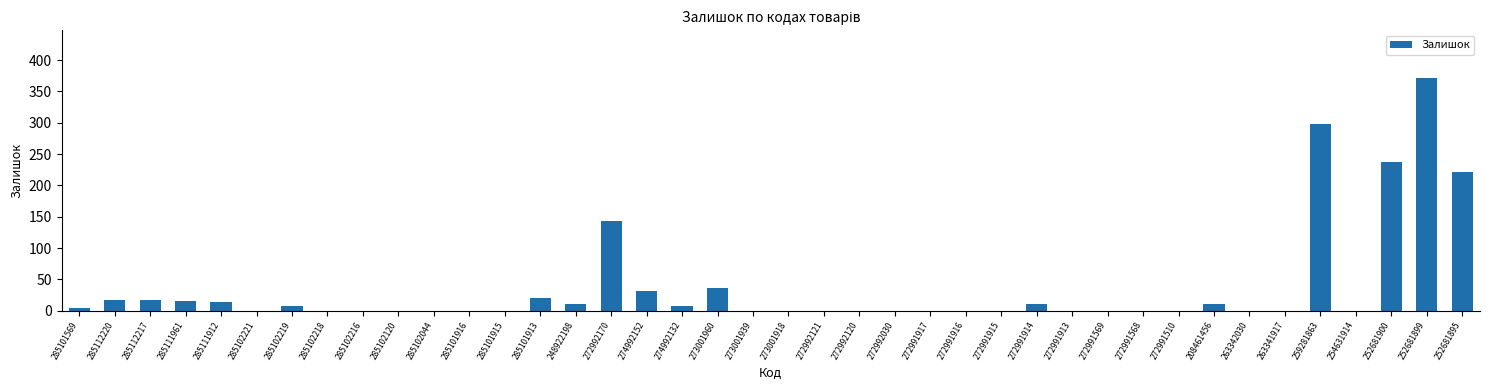

At which label is the value closest to 186?

252681895